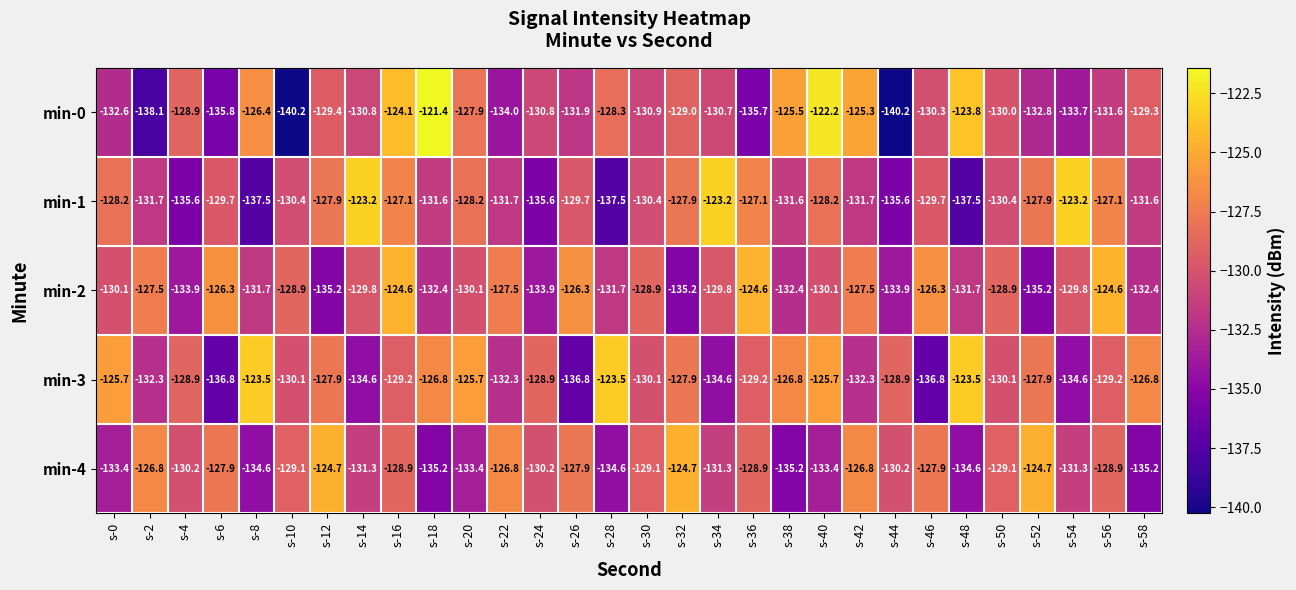

What is the sum of all min-4 values?

-3906.3